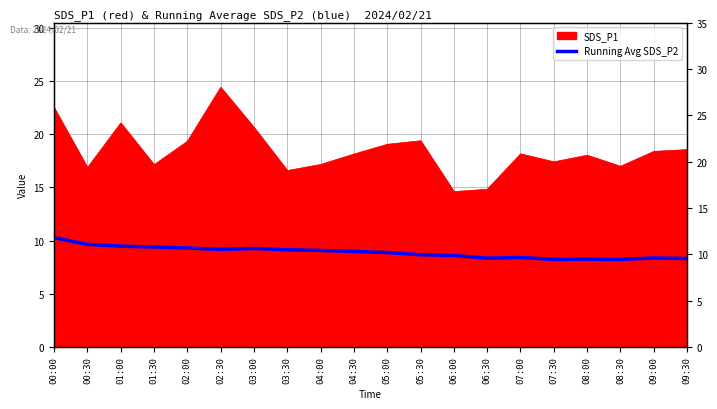

Which has a higher value, 02:00 or 04:00?

02:00